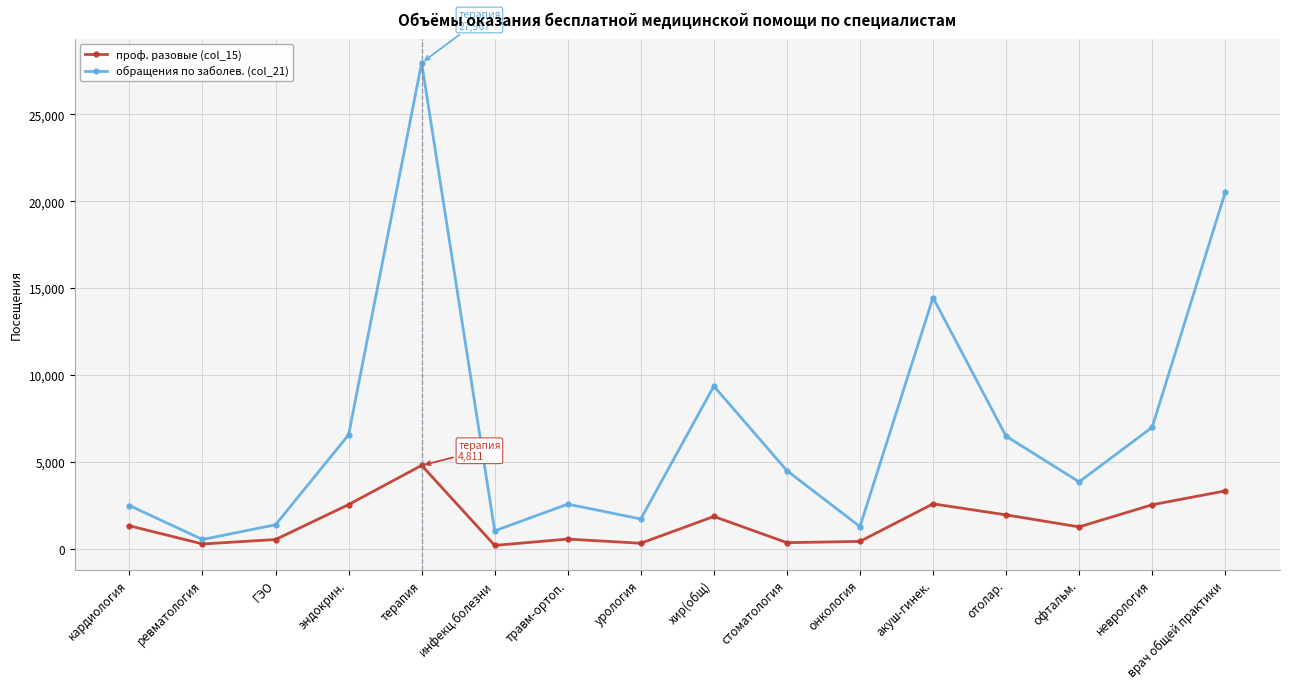

Is the value of проф. разовые (col_15) at офтальм. greater than the value of обращения по заболев. (col_21) at ревматология?

Yes